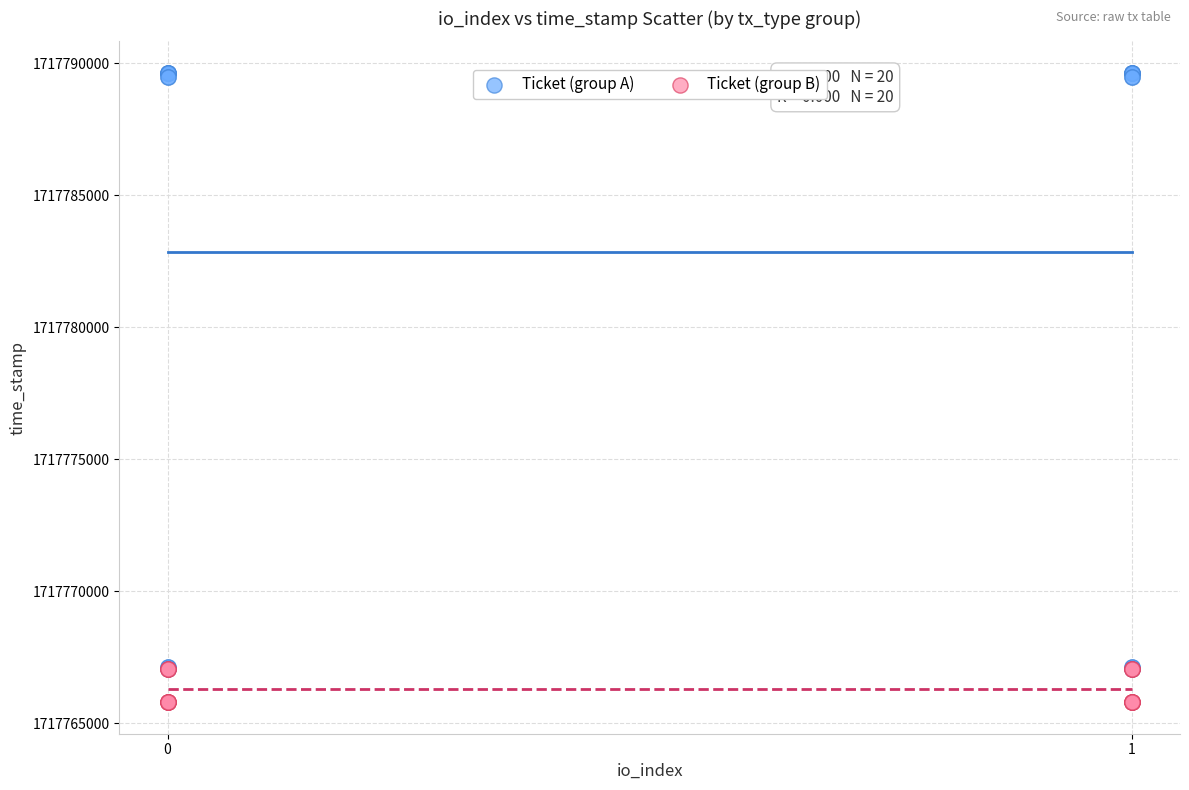

What are all the series names shown in the legend?

Ticket (group A), Ticket (group B)